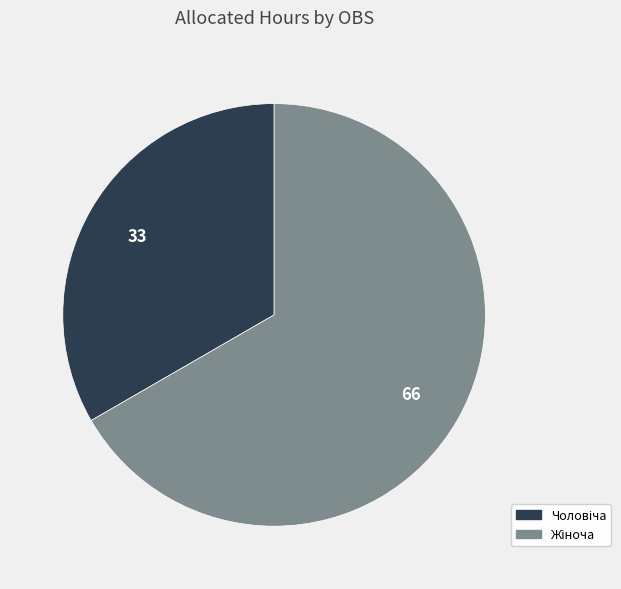

Is there a majority slice in this chart?

Yes